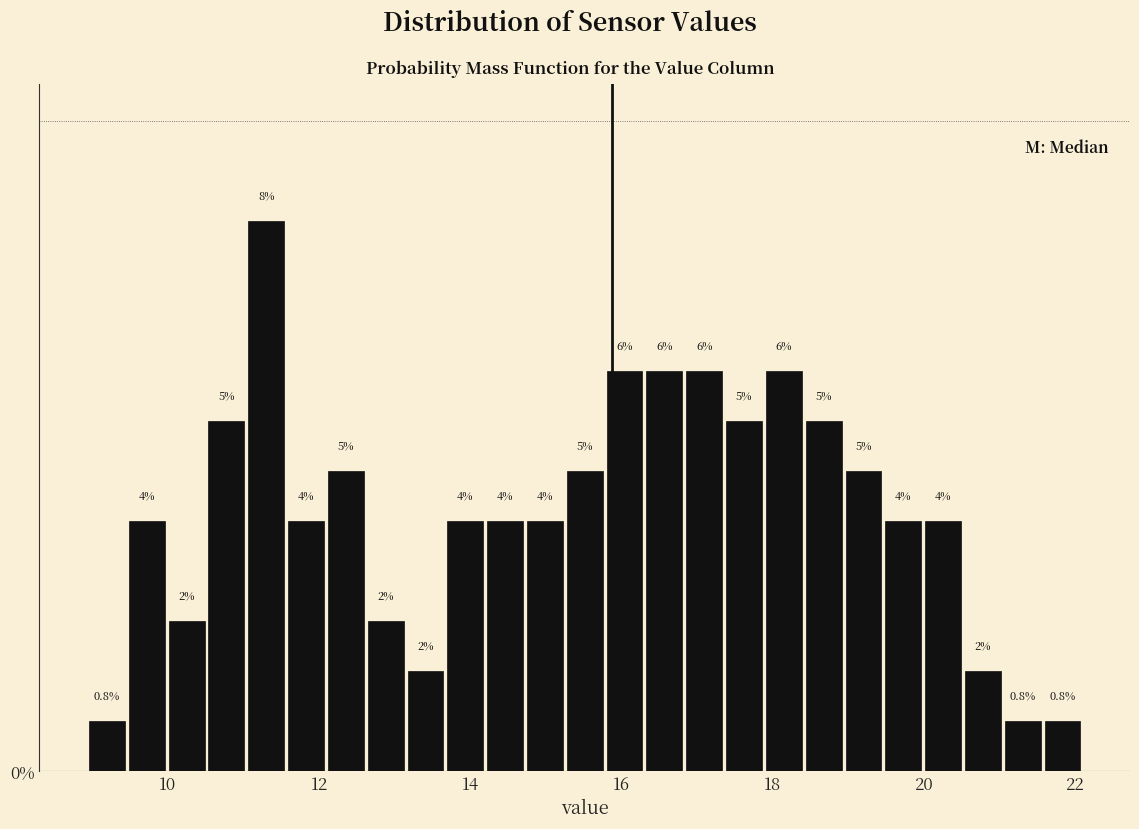

Read against the x-axis, roughly where is the centre of the tallest bar?

11.4